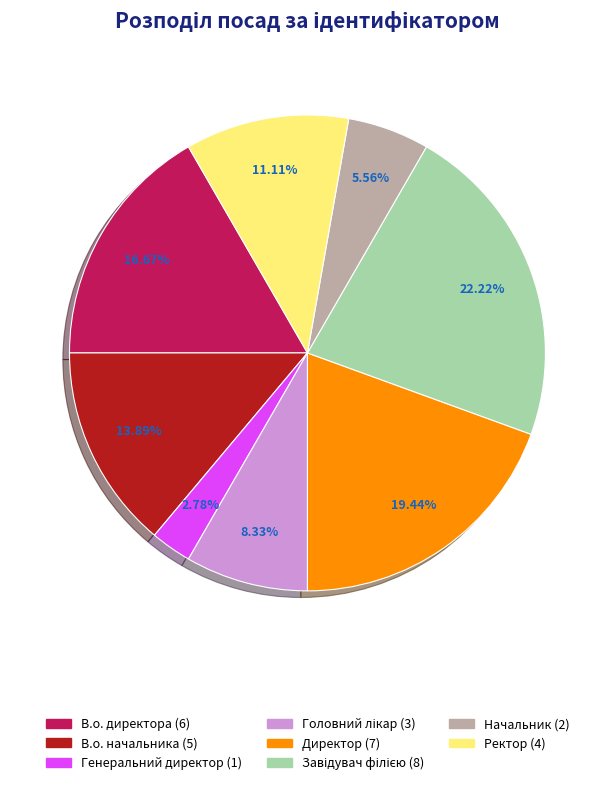

Between В.о. директора and Начальник, which is larger?

В.о. директора